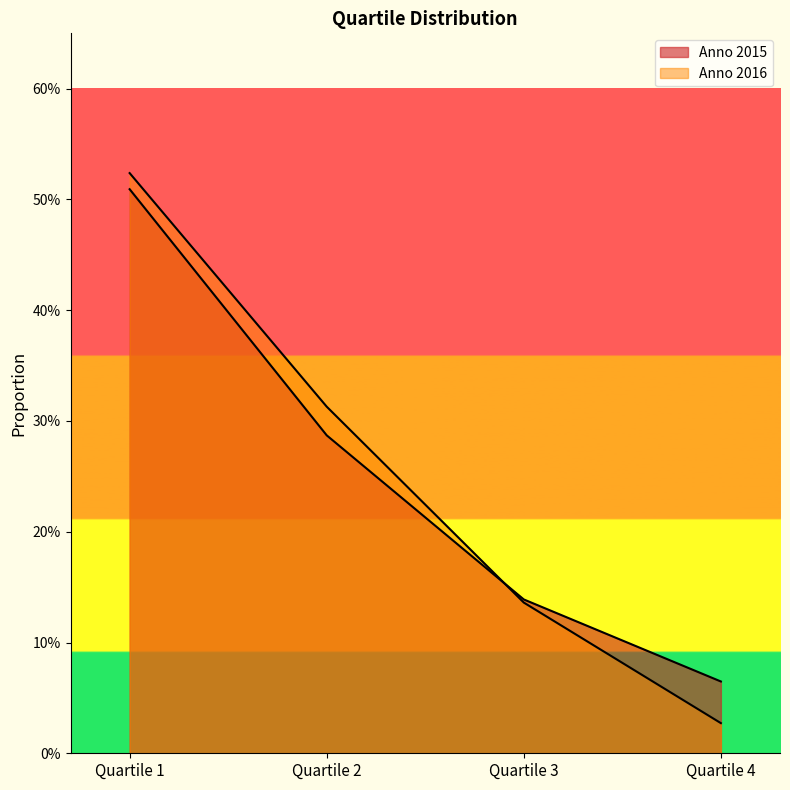

Between which two adjacent categories do Anno 2015 and Anno 2016 first intersect?

Quartile 2 and Quartile 3